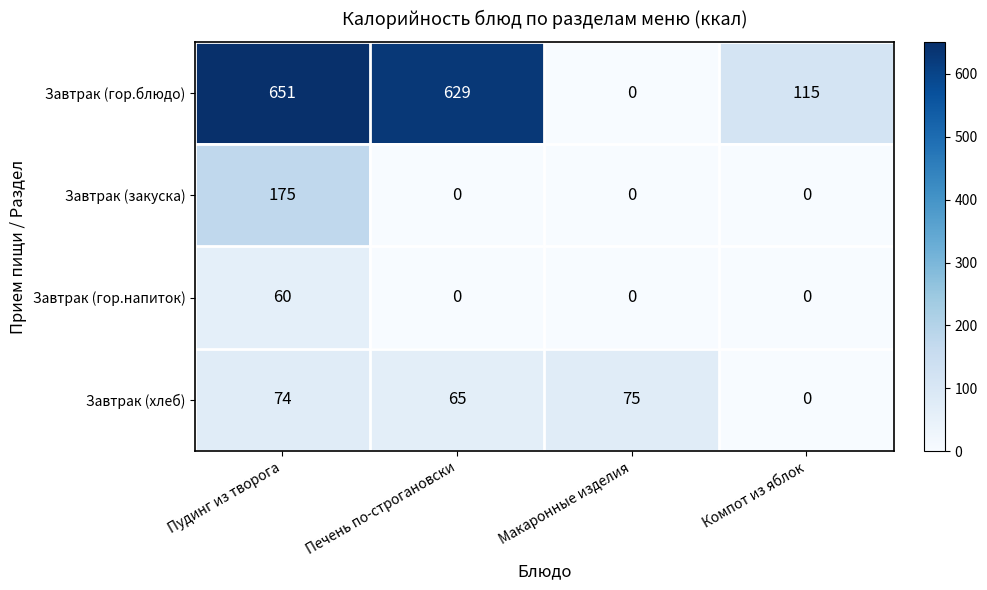

Which series changed the most between Пудинг из творога and Печень по-строгановски?

Завтрак (закуска)